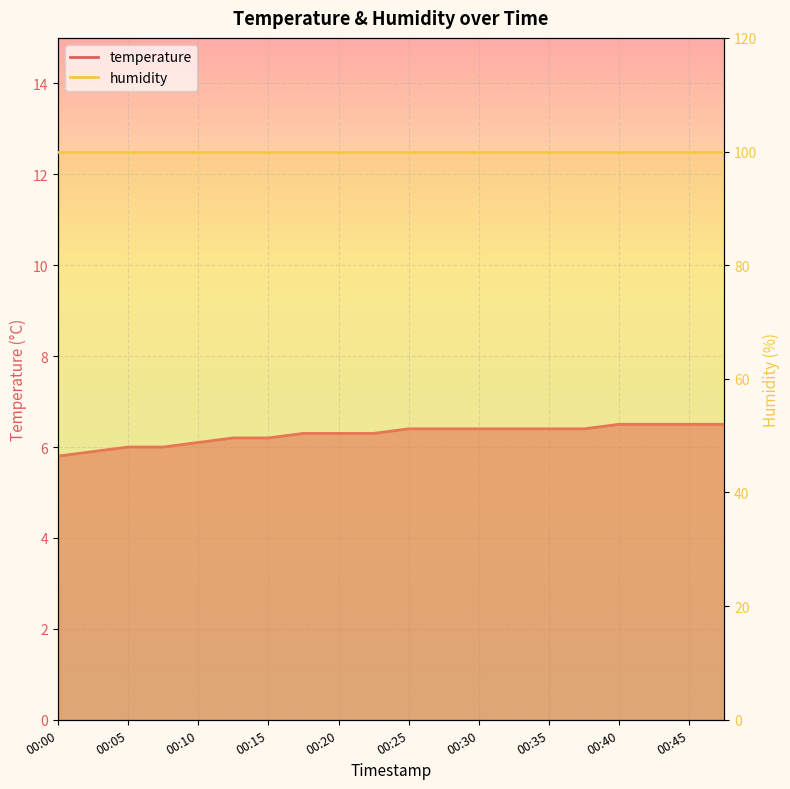

What is the sum of the values at 00:48 and 00:30?

12.9